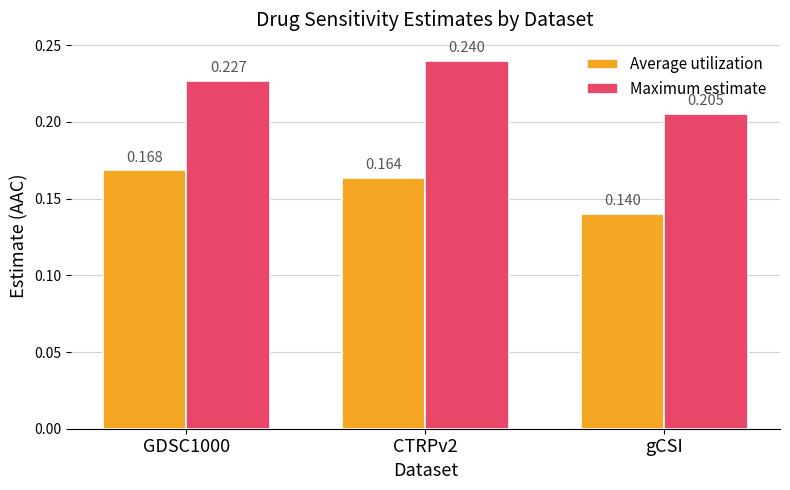

True or false: Maximum estimate has a value of 0.1 at CTRPv2.

False